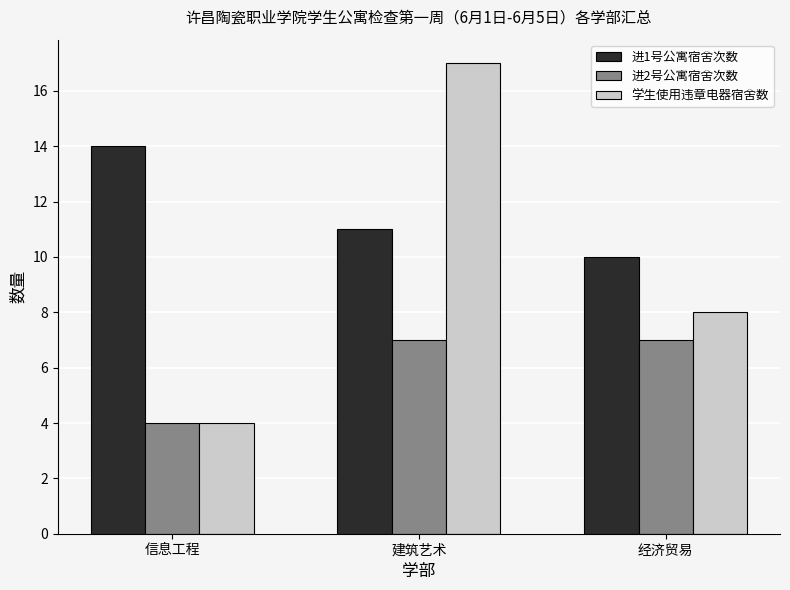

How many 进1号公寓宿舍次数 values are between 10 and 14?

3